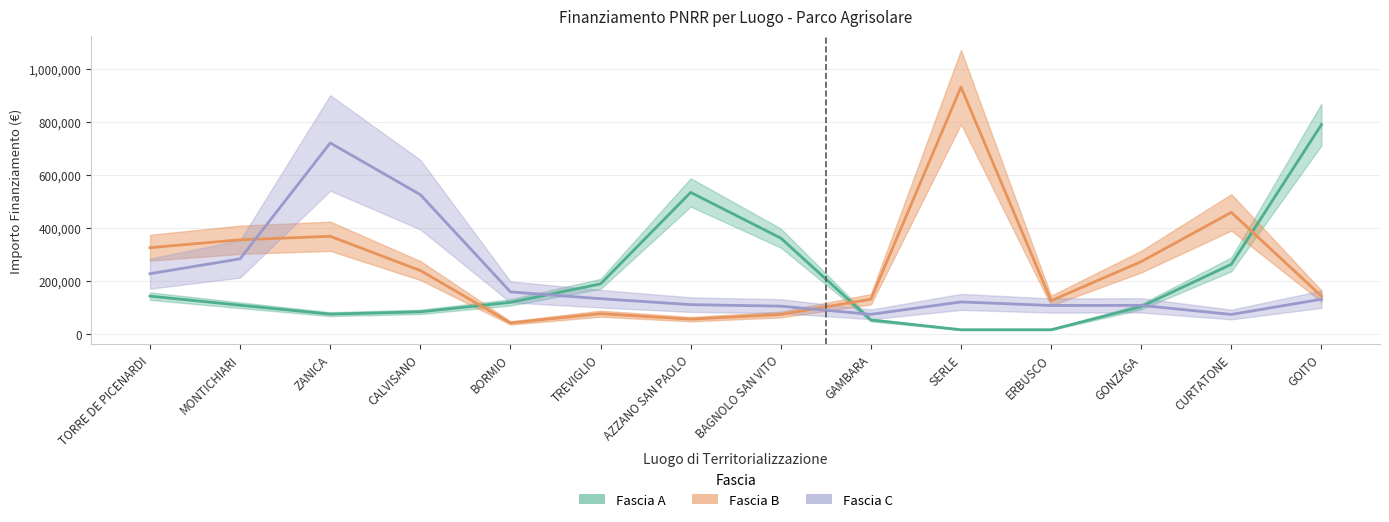

Count the number of data series in this chart.

3